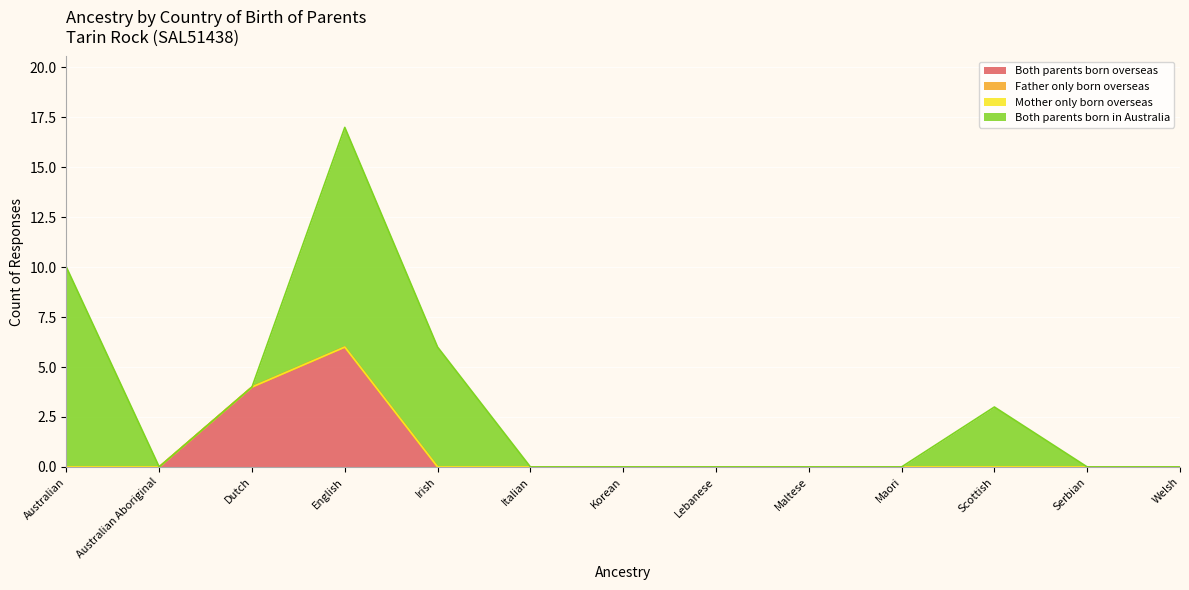

How many intersections are there between Both parents born overseas and Both parents born in Australia?

1